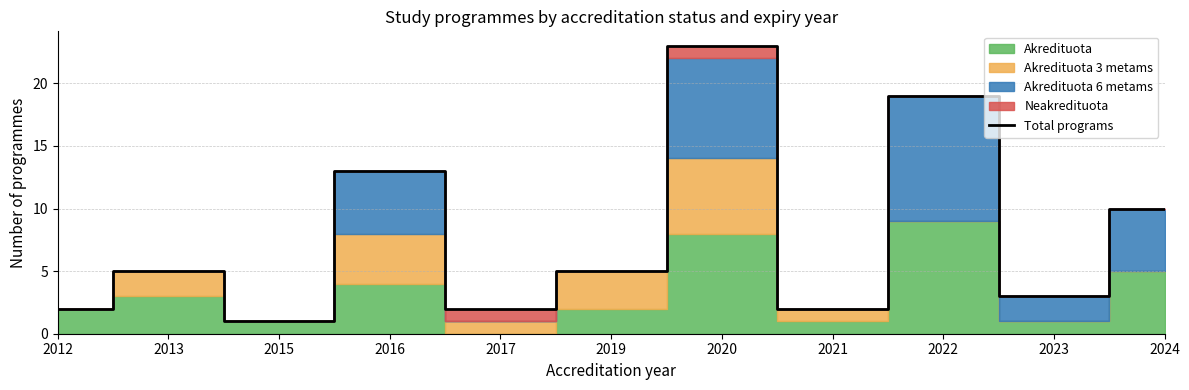

What is the value of the 9th point from the left?

19